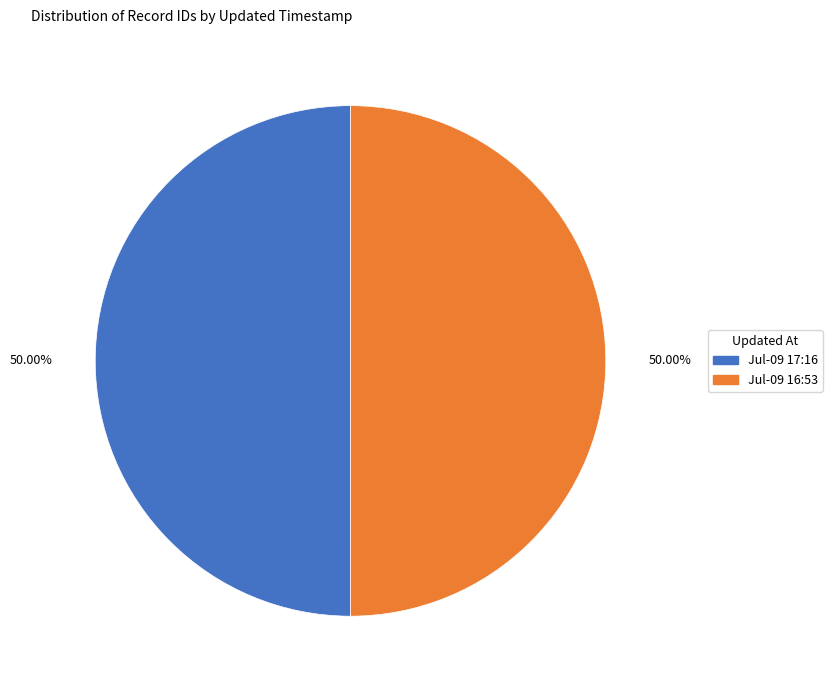

How many slices are in this pie chart?

2